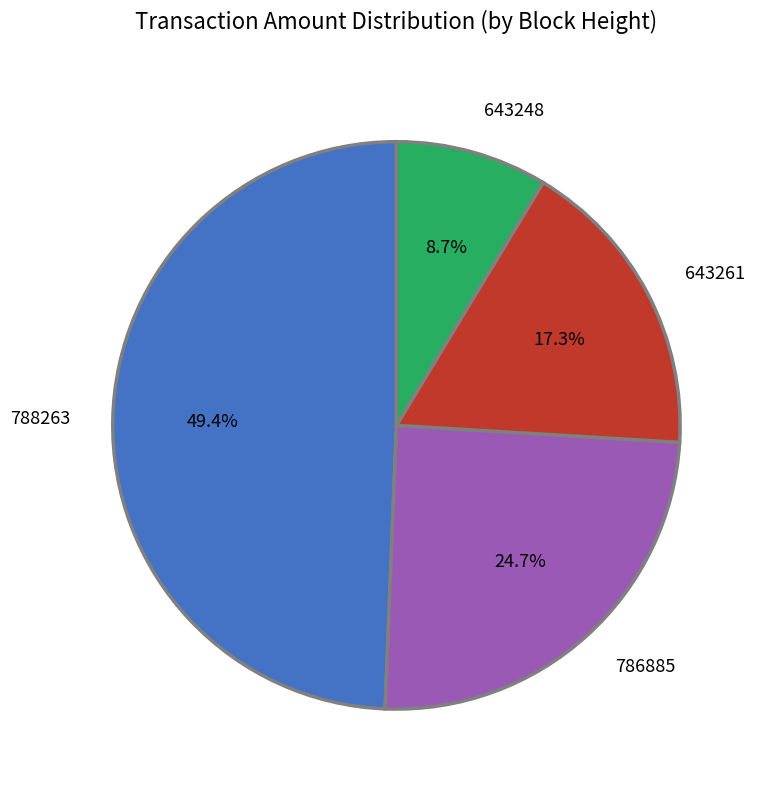

True or false: 788263 accounts for 37% of the total.

False